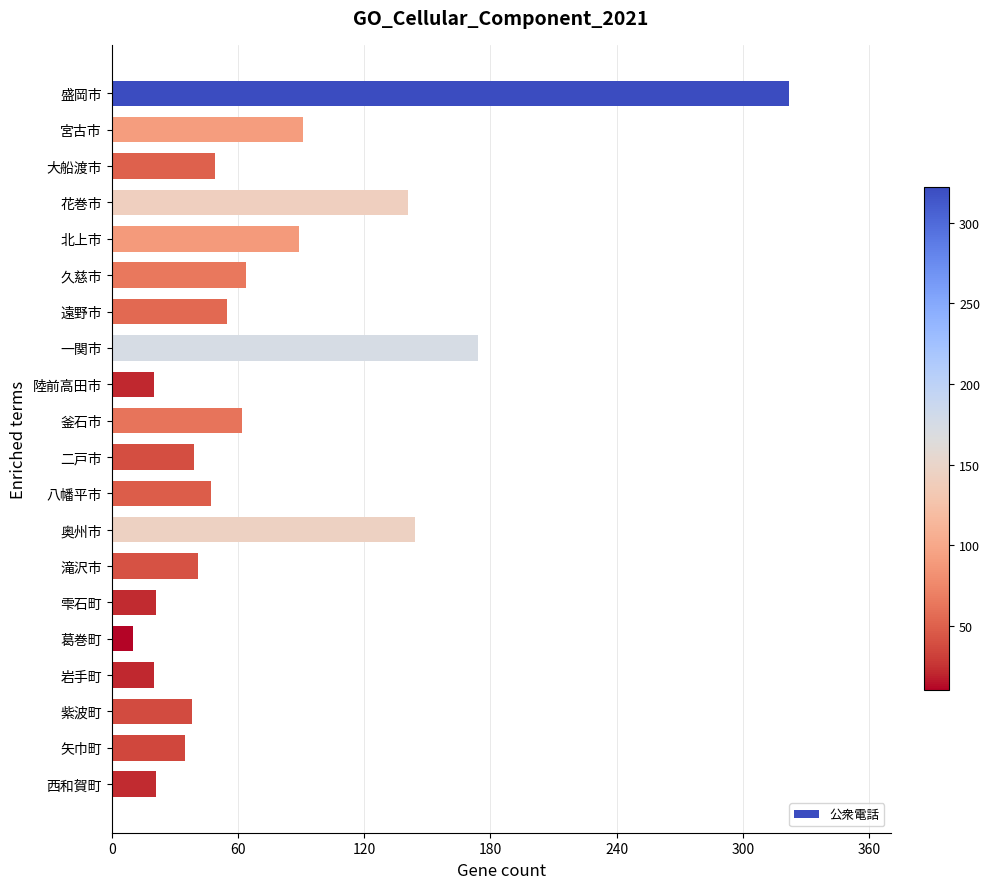

At which label is the value closest to 166?

一関市